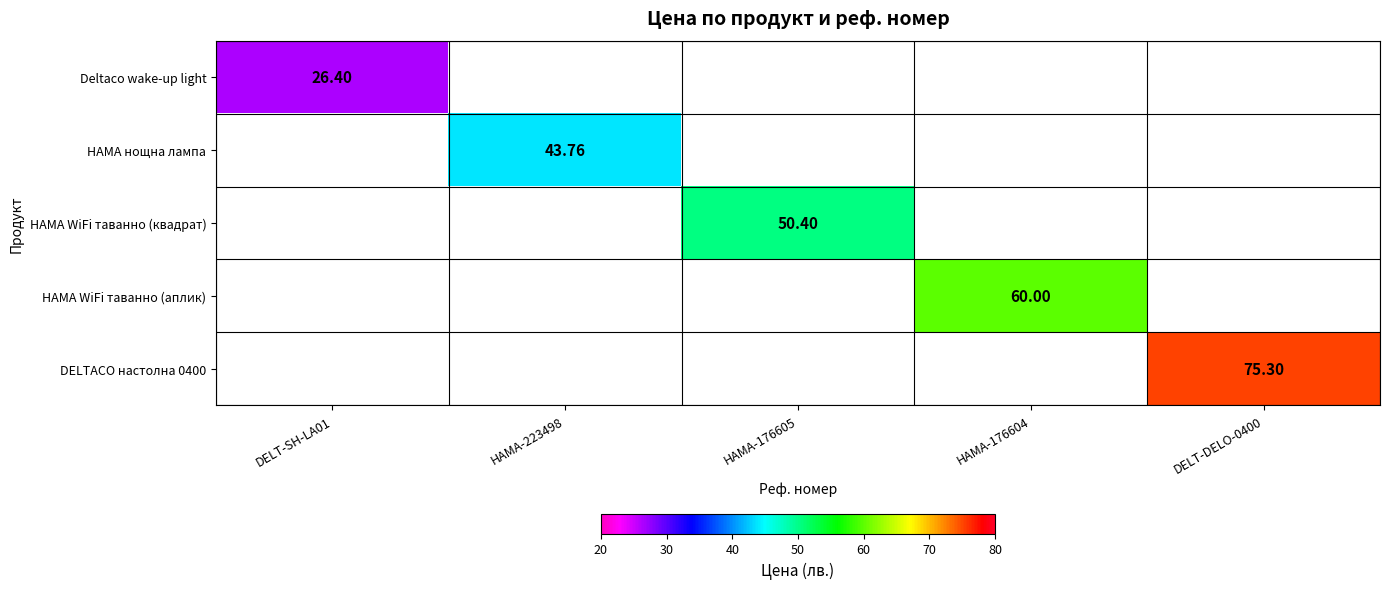

What is the maximum value for Deltaco wake-up light?

26.4